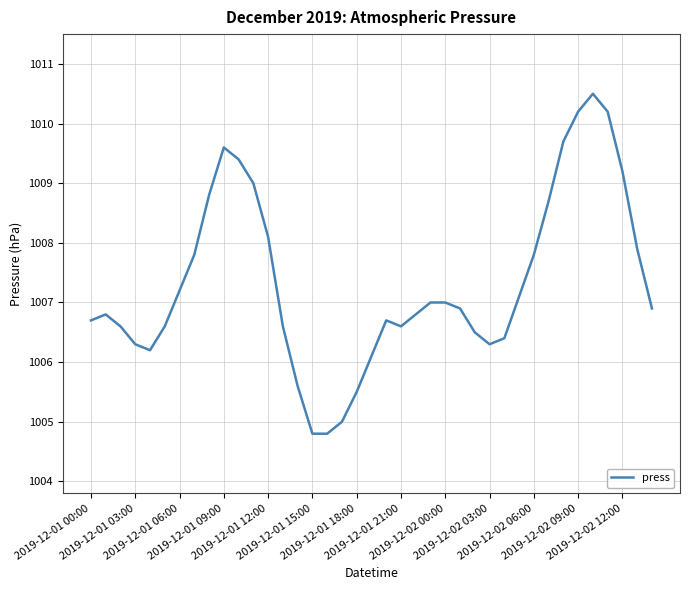

What is the smallest value displayed?

1004.8